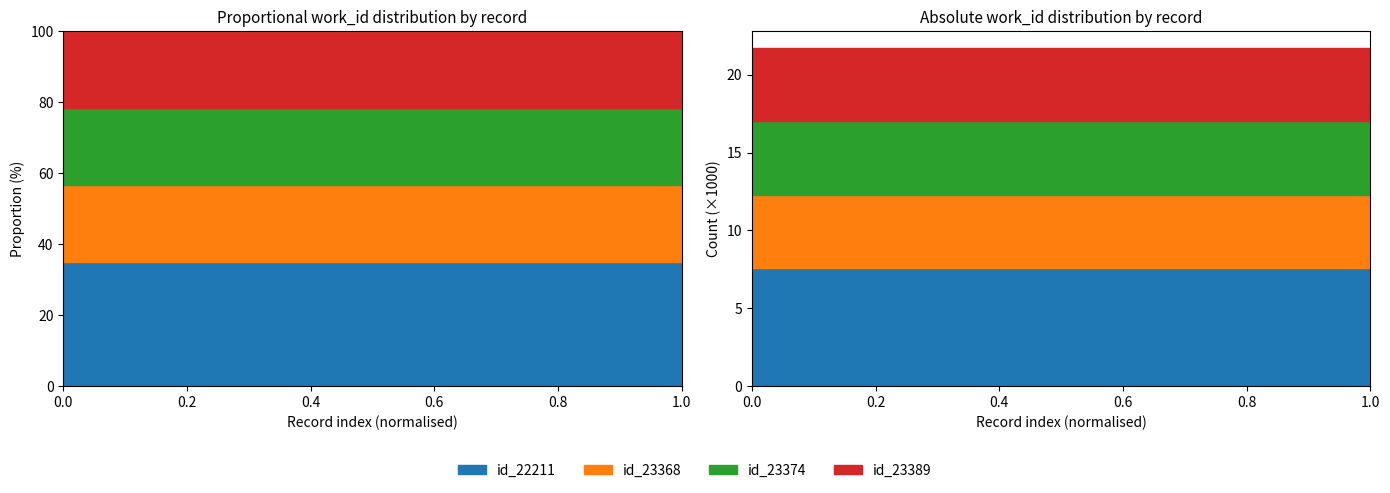

True or false: work_id_22211 has a value of 2627 at 9.

False